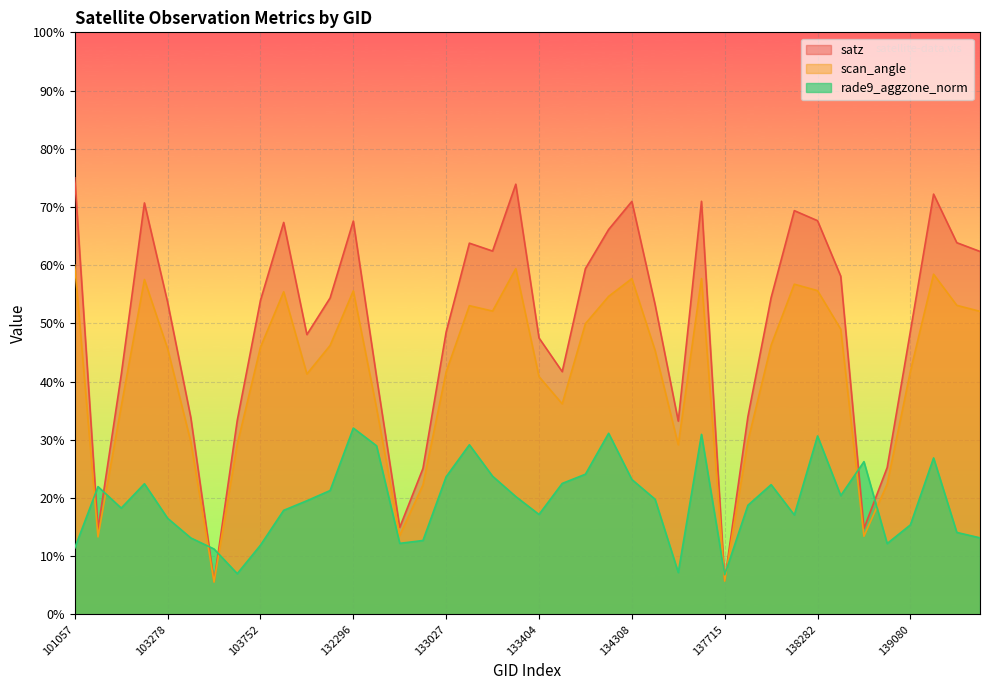

At 134138, list the series in order from largest to smallest.

satz, scan_angle, rade9_aggzone_norm